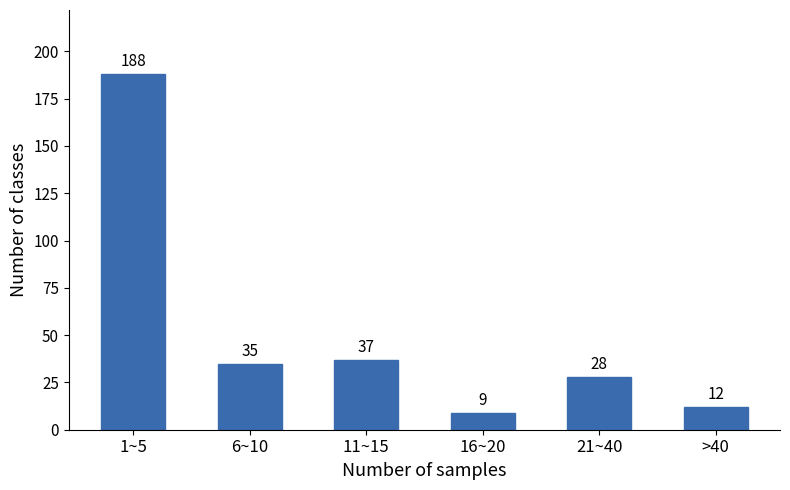

Reading left to right, extract all data points from this chart.

188	35	37	9	28	12